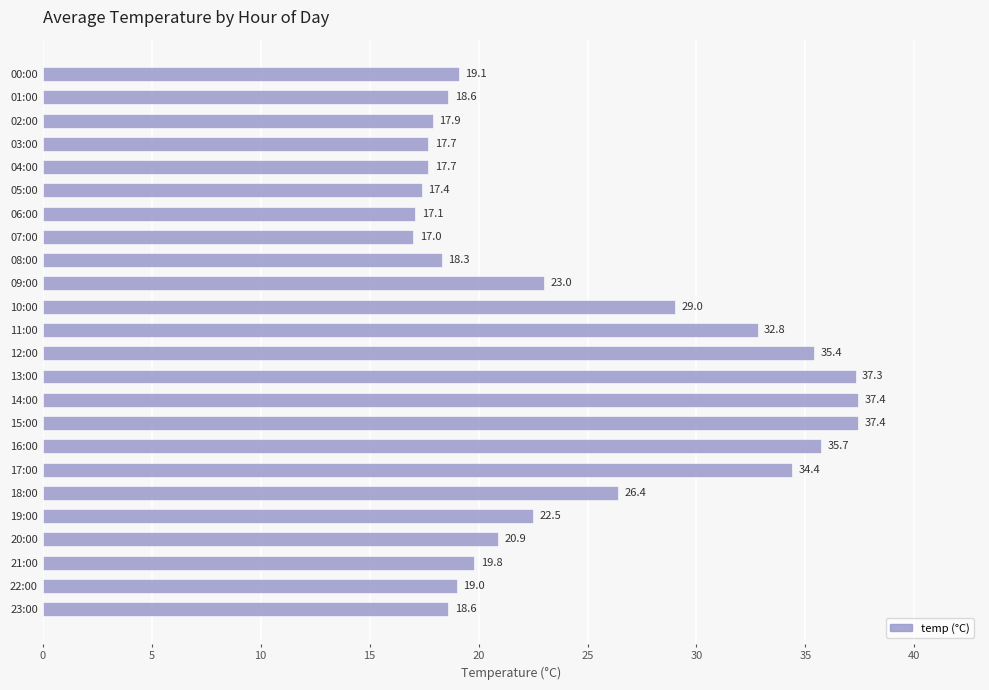

What is the smallest value displayed?

17.0